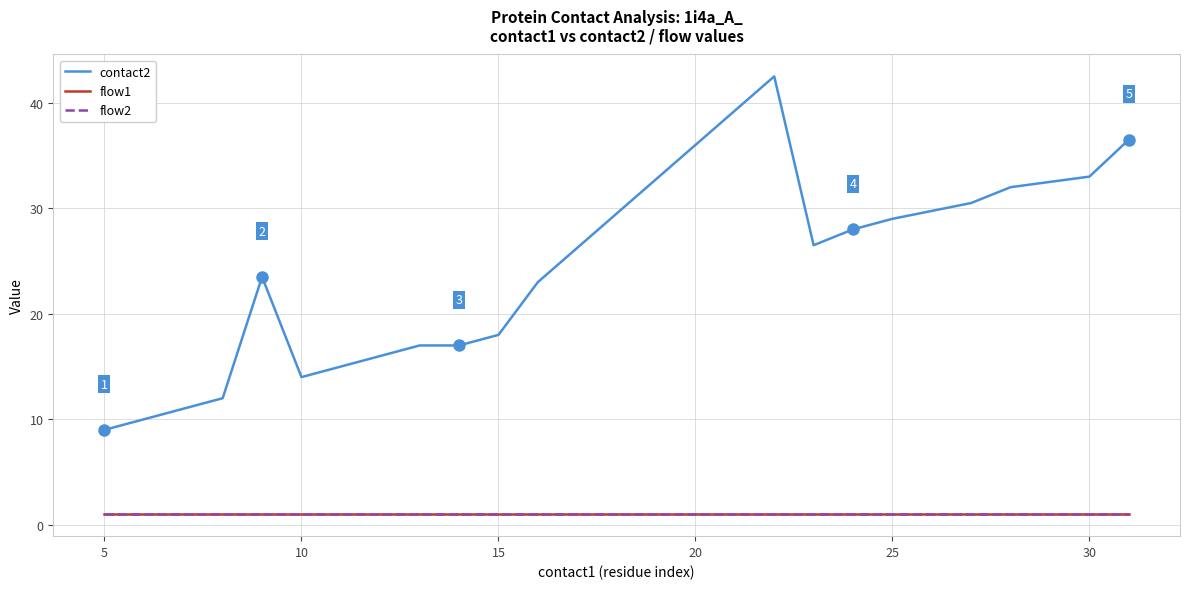

Does the chart have visible grid lines?

Yes